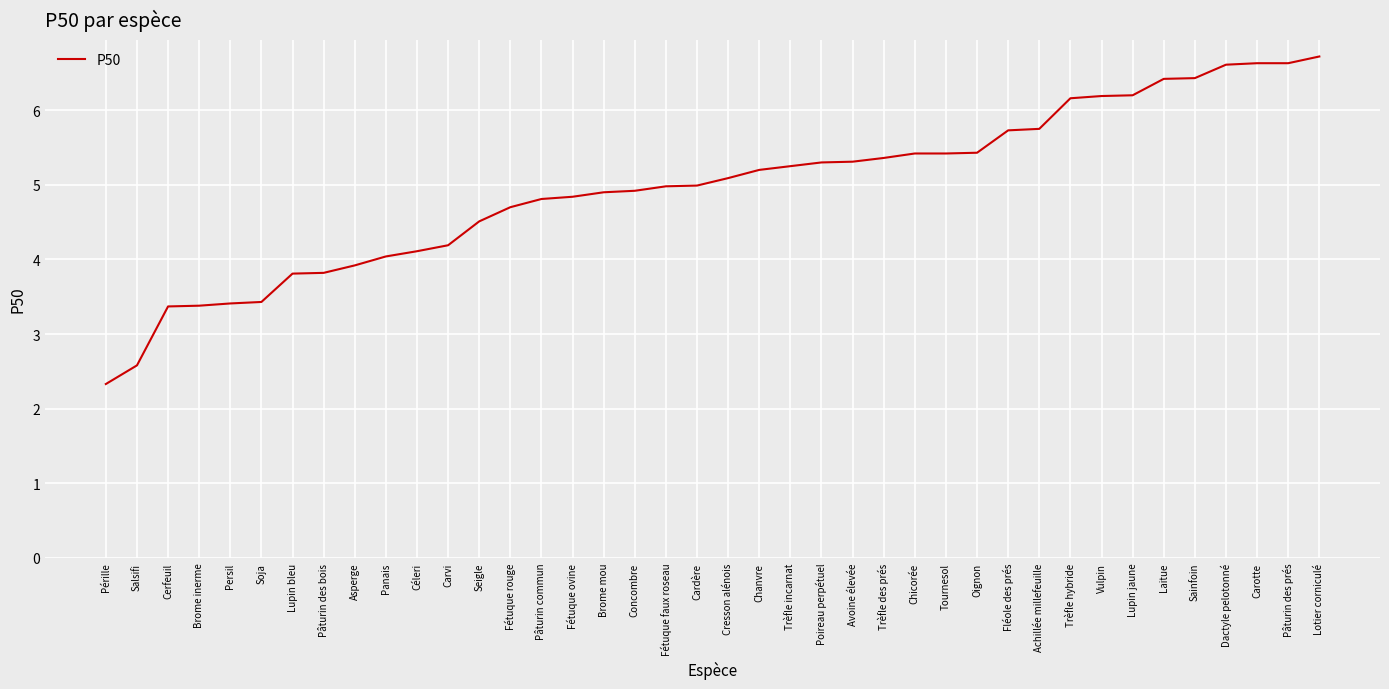

What position from the left is Fétuque ovine?

16